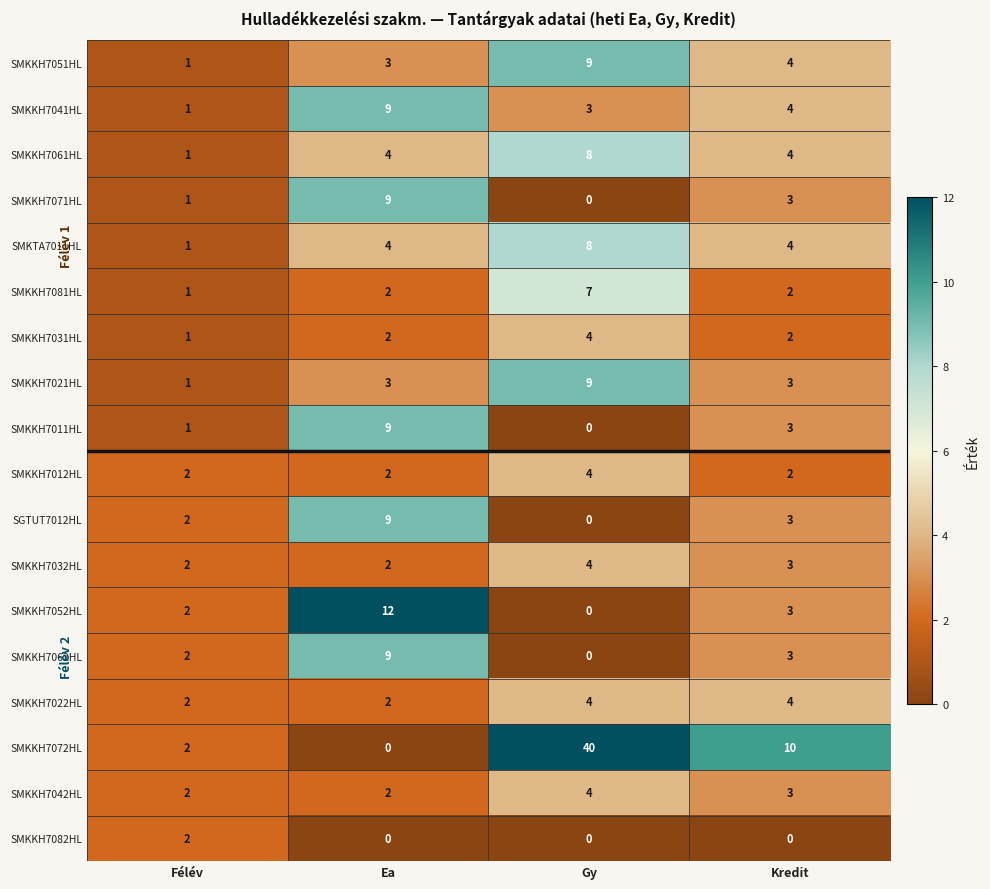

What is the spread (max minus min) of values at Kredit?

10